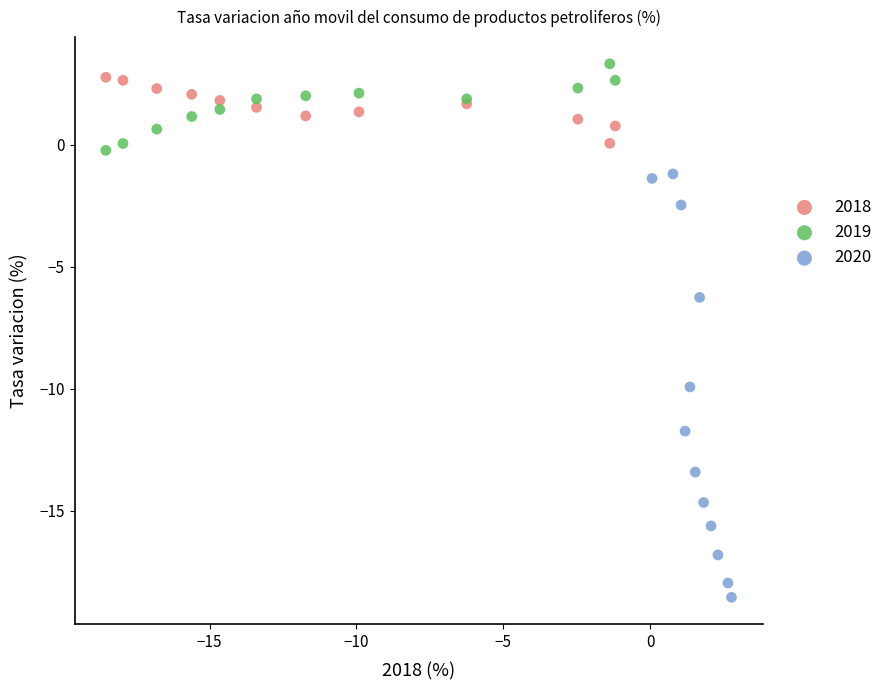

Which series reaches the minimum Y coordinate?

2020